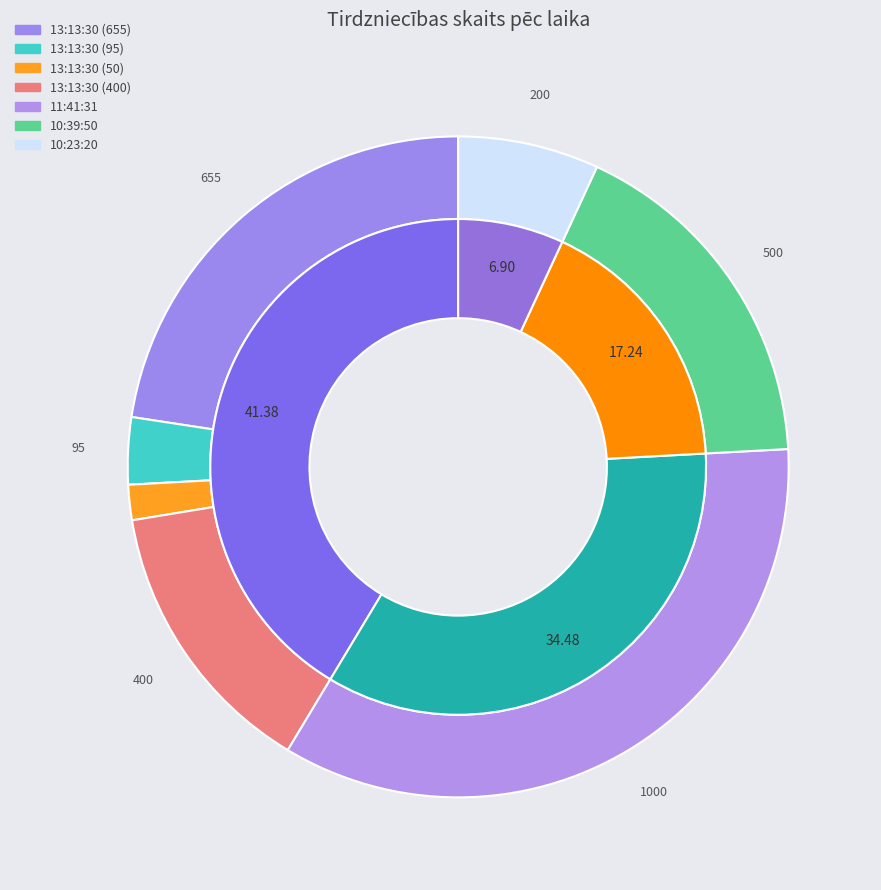

Does 13:13:30 (50) represent more than half of the total?

No